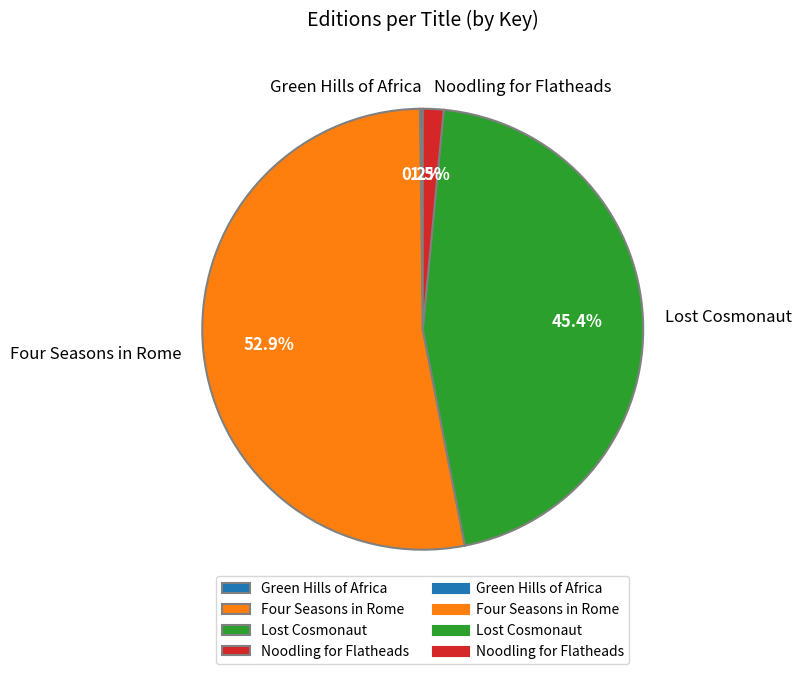

Between Lost Cosmonaut and Noodling for Flatheads, which is larger?

Lost Cosmonaut